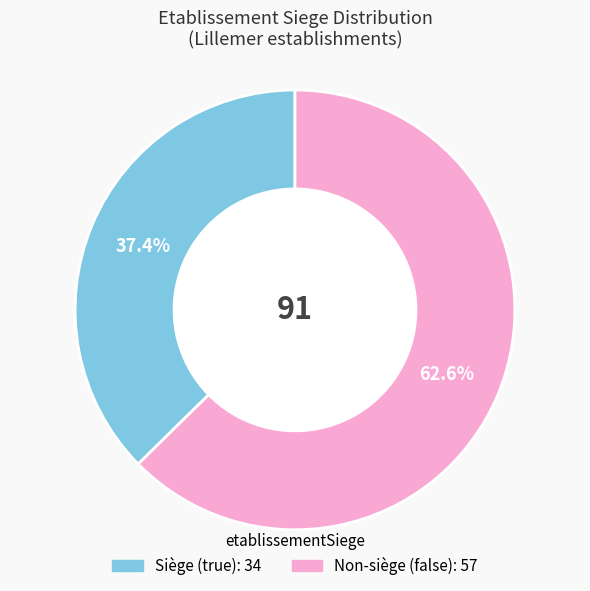

Is there any slice that represents more than half of the pie?

Yes